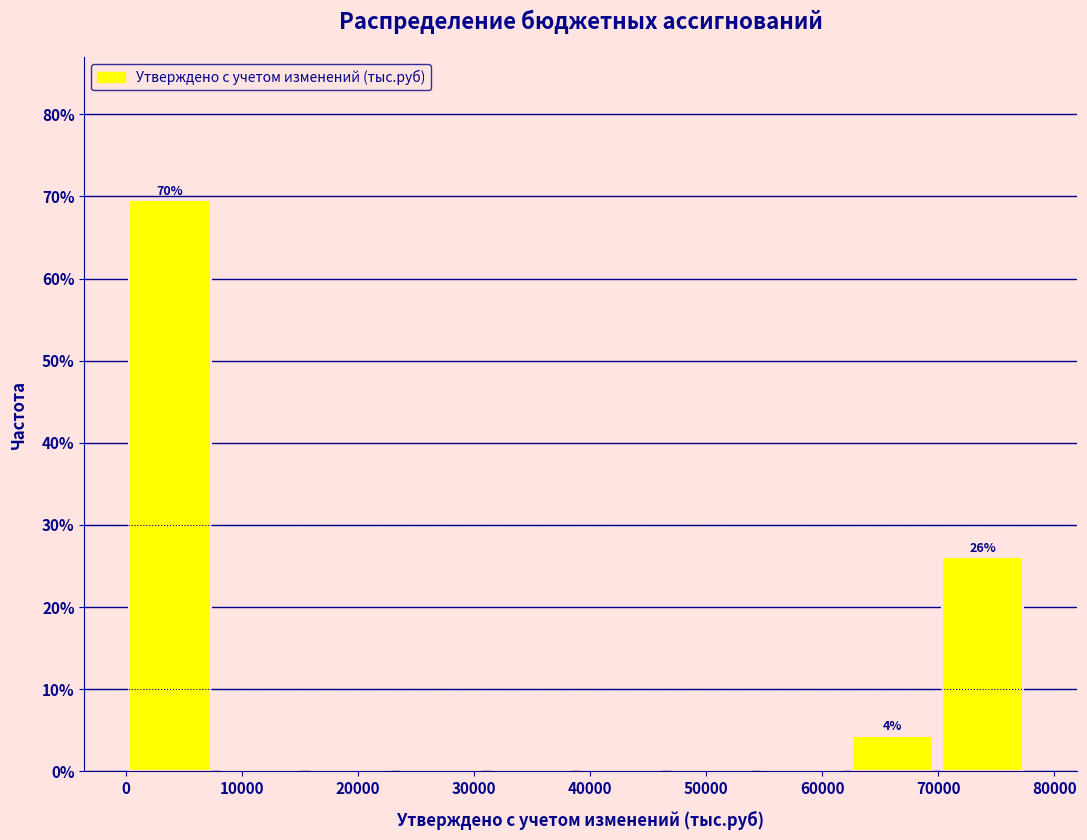

Over which range of the x-axis is the bar tallest?

0 to 8000